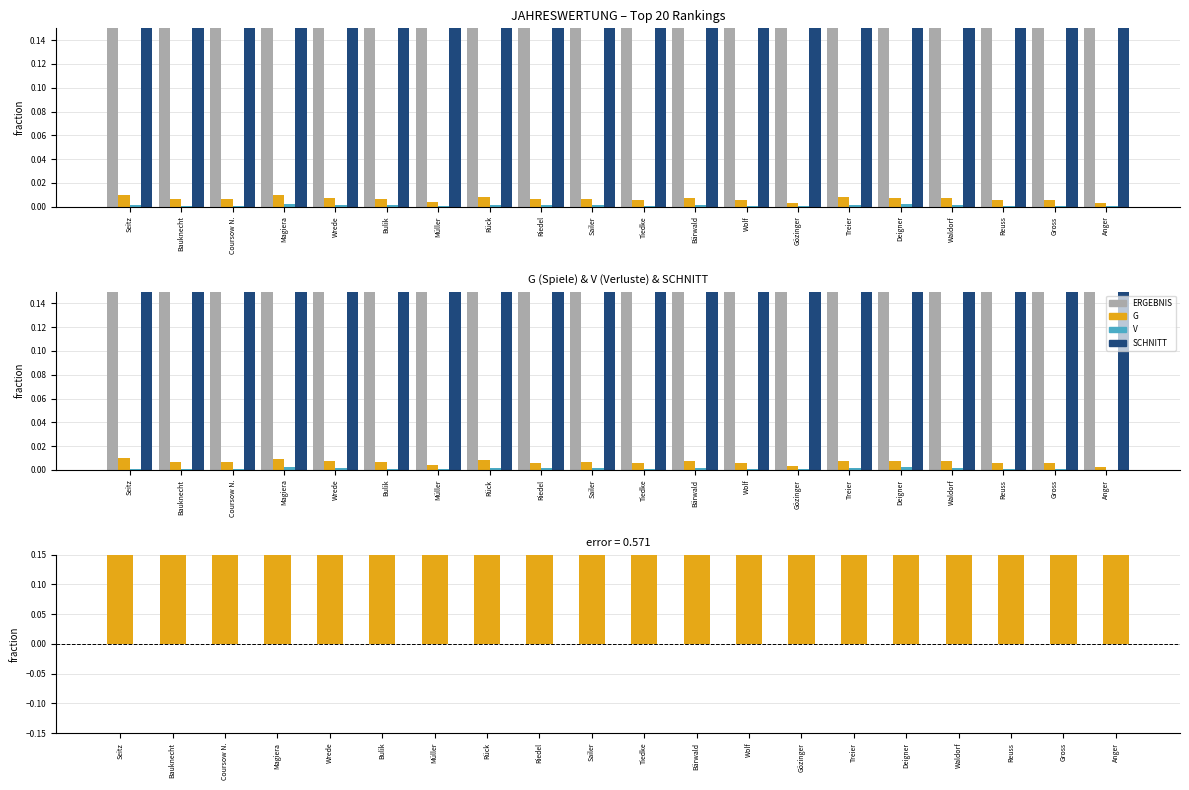

Which series has the largest range (max minus min)?

ERGEBNIS